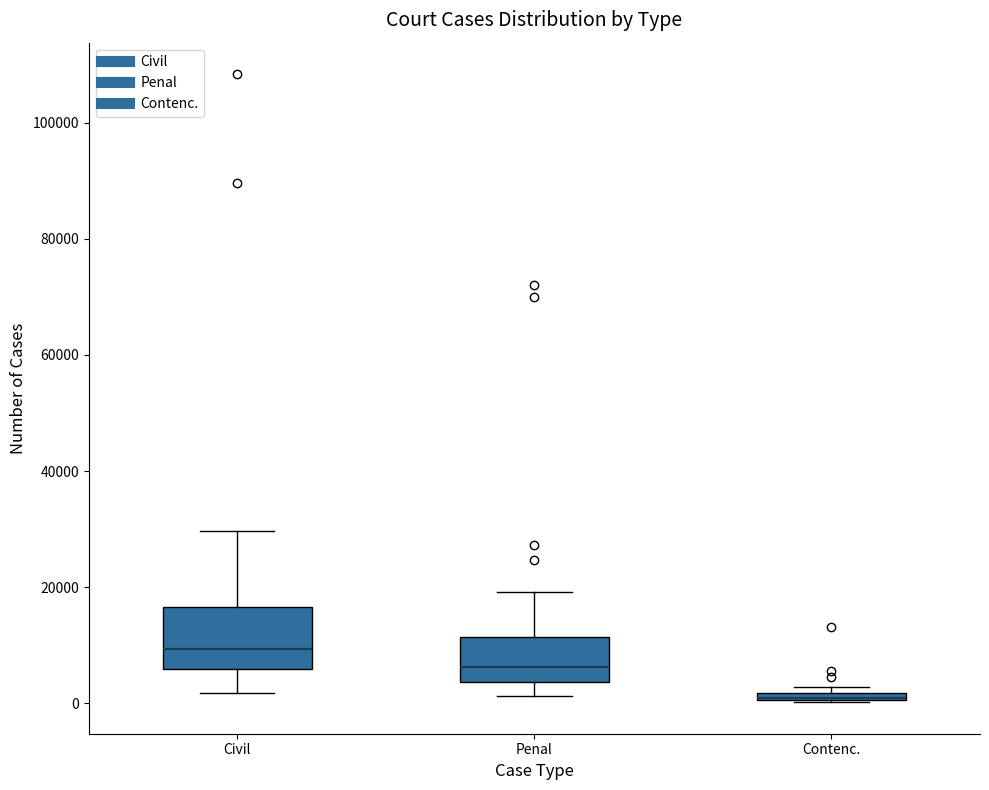

Which box is the tallest, from its lower edge to its upper edge?

Civil